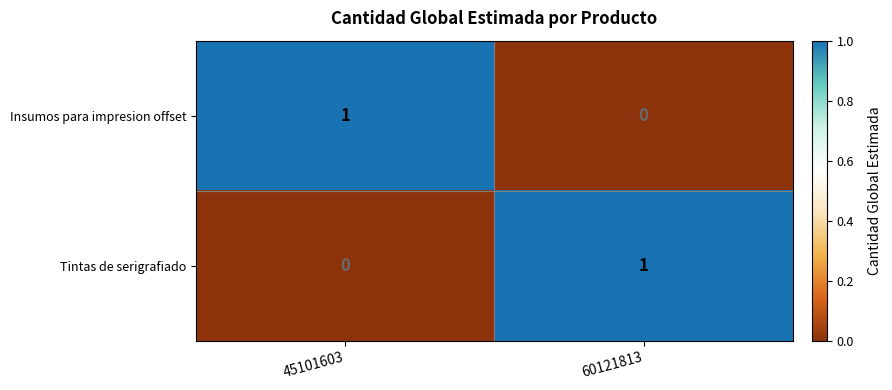

The value of Insumos para impresion offset at 45101603 is 2. True or false?

False